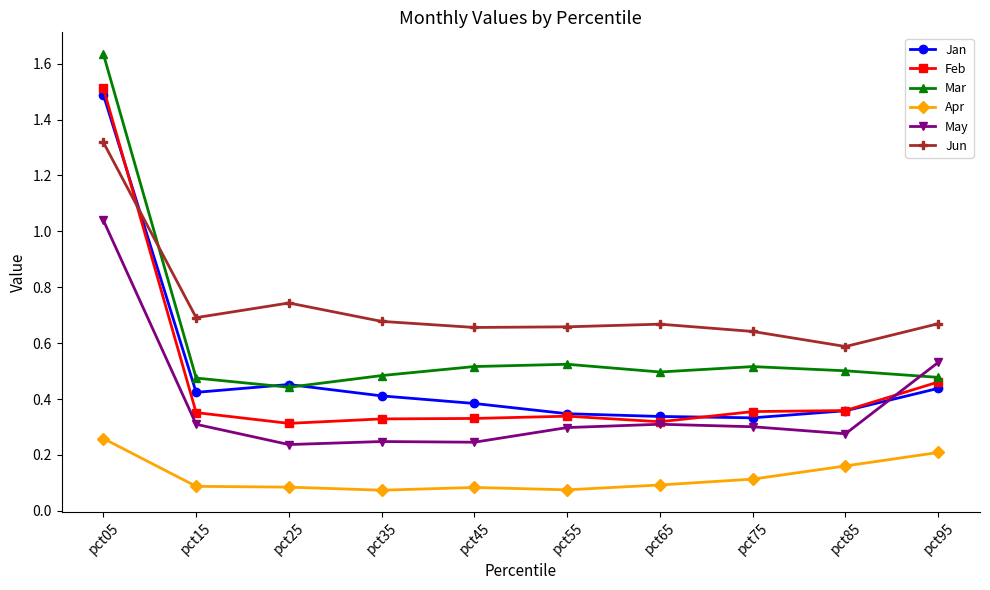

At how many categories does at least one series exceed 0?

10